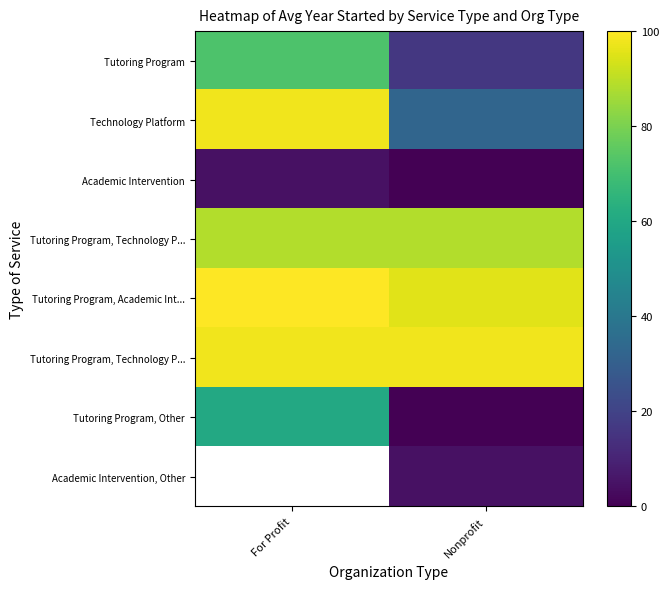

At how many categories does at least one series exceed 21?

2